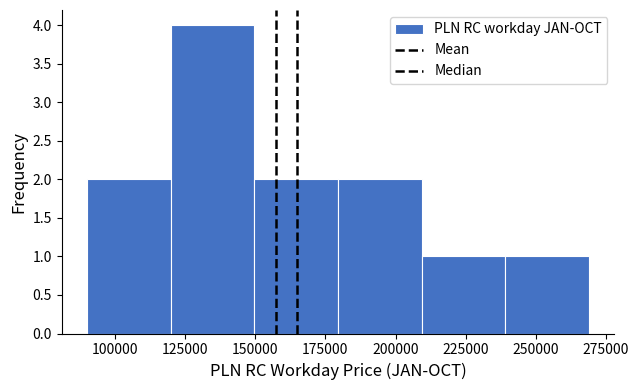

Reading left to right, transcribe this chart: for each bar, give the range it covers on the x-axis and its height. Neither the bar edges nor the heights are printed on the chart, so give them approximately, as read against the axes.

90000 to 120000: 2
120000 to 150000: 4
150000 to 180000: 2
180000 to 210000: 2
210000 to 240000: 1
240000 to 270000: 1